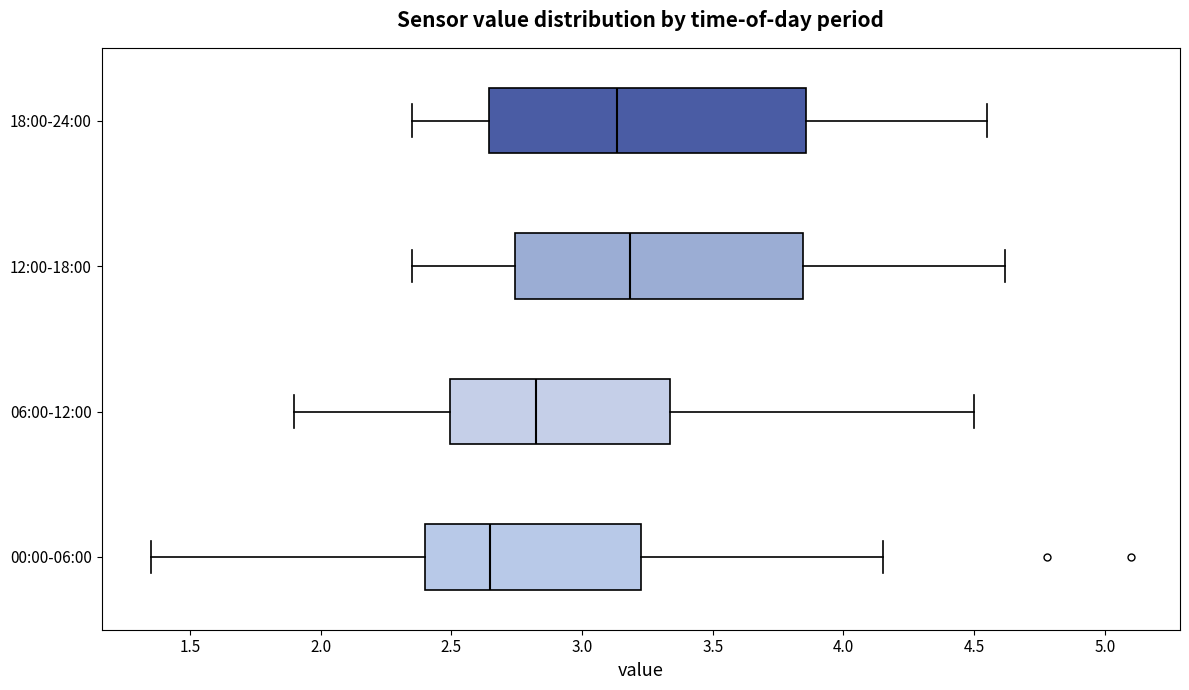

Where does the left whisker of the box for 00:00-06:00 end on the x-axis? The values are not printed on the chart, so give them approximately, as read against the axis.

1.35